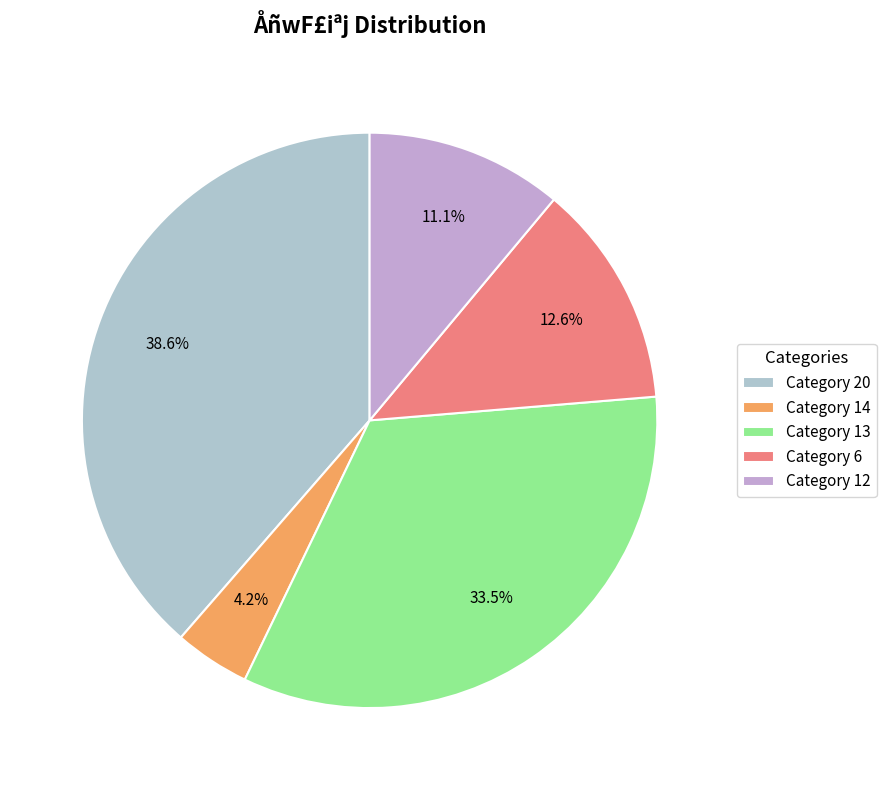

How many slices are in this pie chart?

5